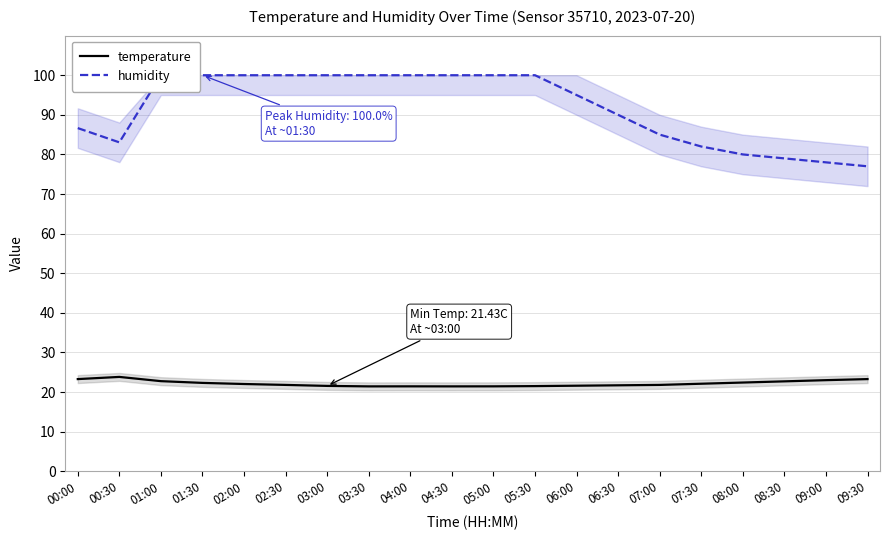

At 01:00, list the series in order from smallest to largest.

temperature, humidity